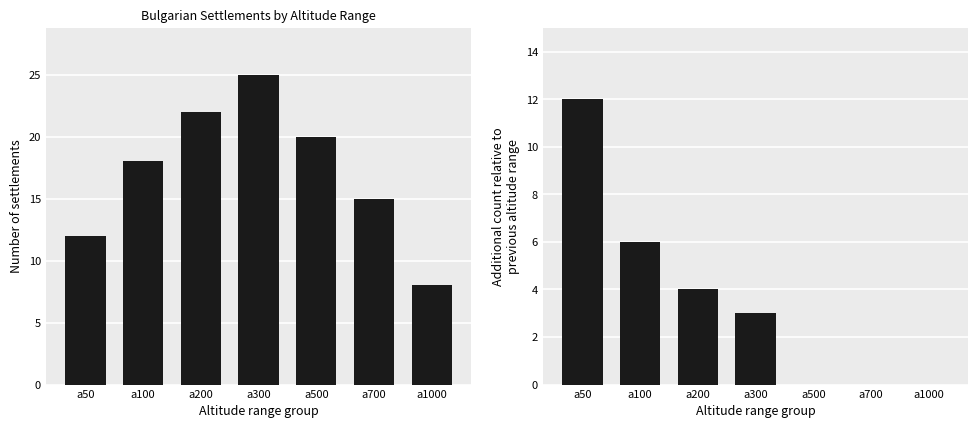

How many bars are there in each group?

2